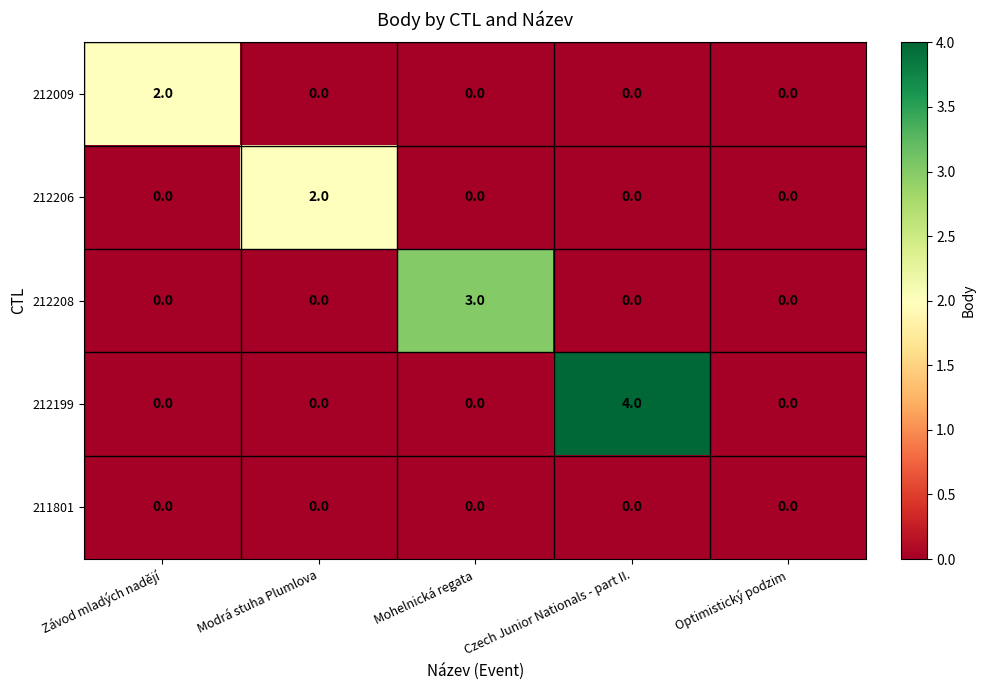

How many 212199 values are between 0 and 1?

4